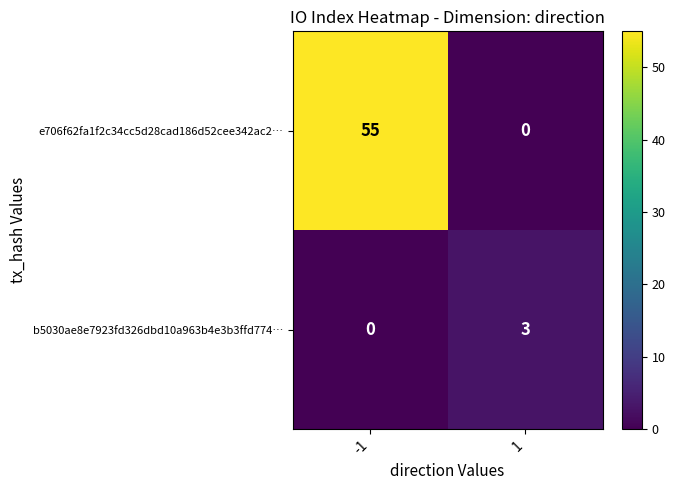

What is the sum of the e706f62fa1f2c34cc5d28cad186d52cee342ac2… values at -1 and 1?

55